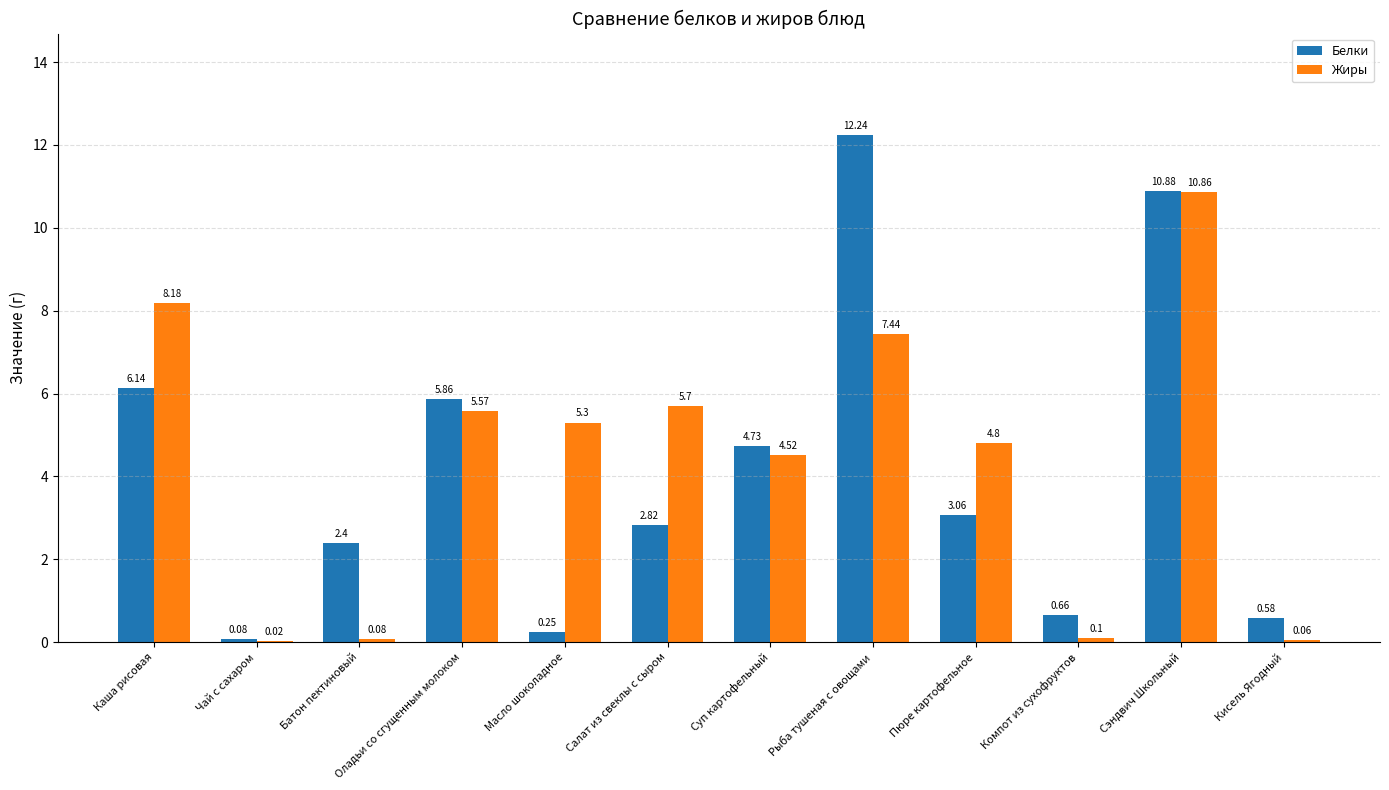

What is the total value across all series at Батон пектиновый?

2.5